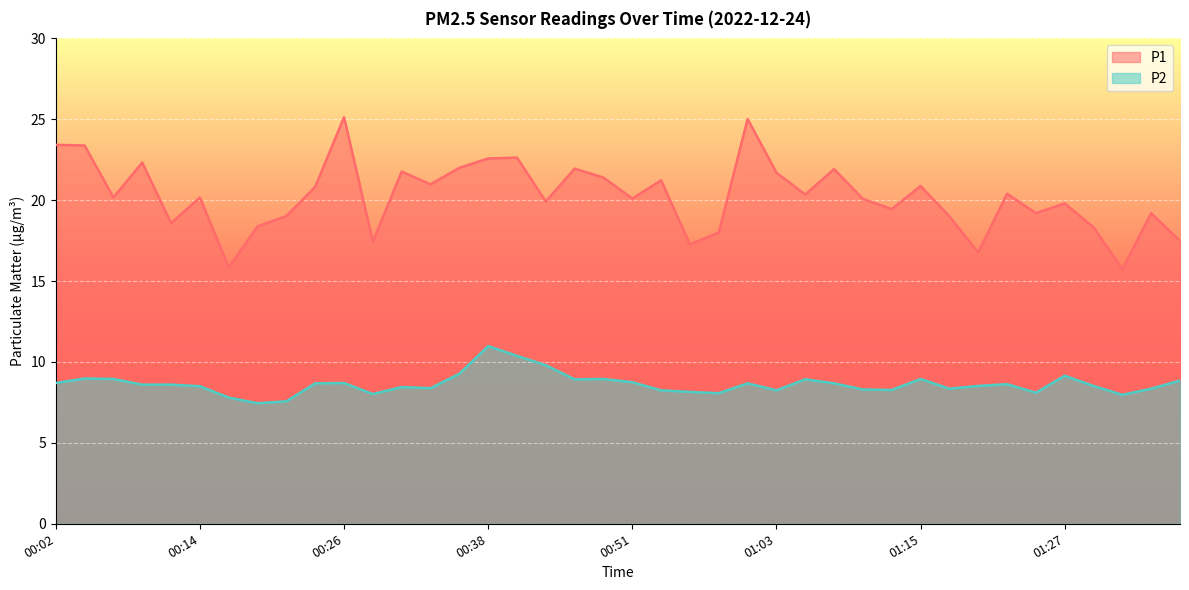

What is the value of the P2 point at the 1st from the left?

8.7